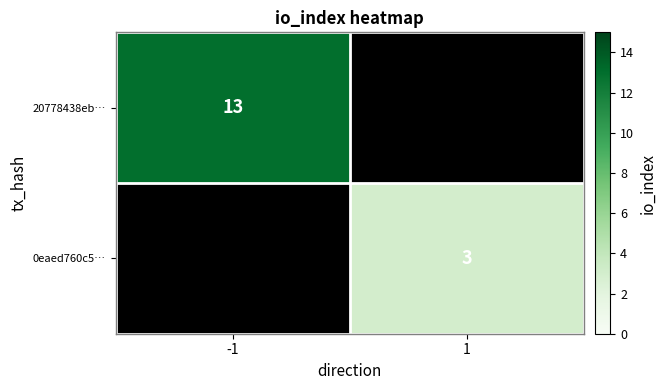

The 0eaed760c5… series shows 4 at 1. True or false?

False